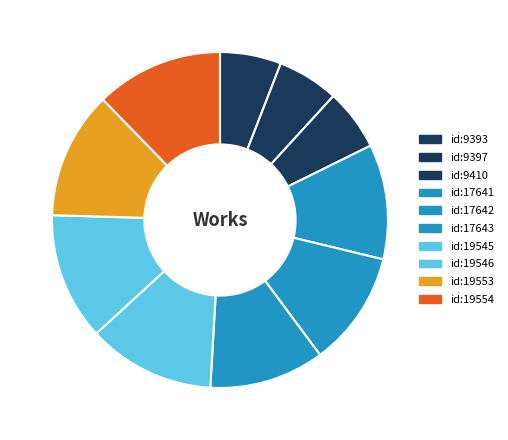

The id:17642 slice represents 11% of the pie. True or false?

True